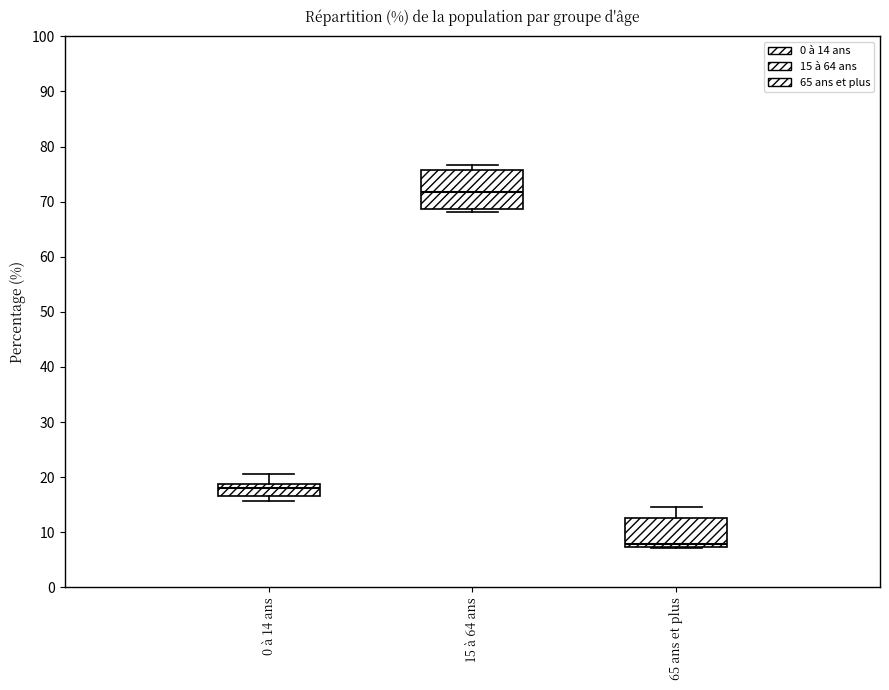

Which box's median line is the highest?

15 à 64 ans